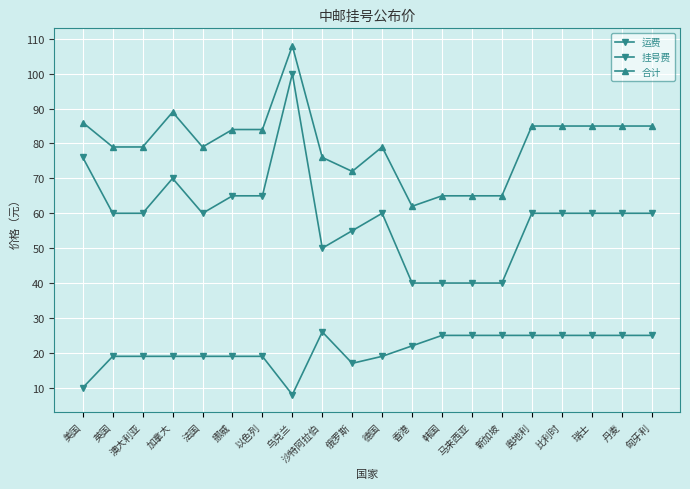

How many distinct data groups are displayed?

3